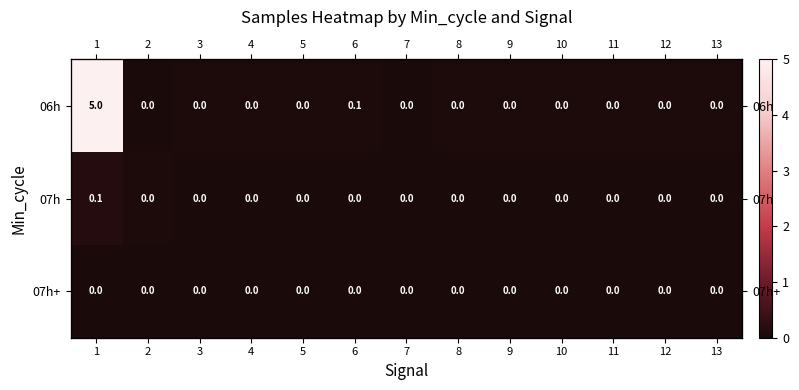

Rank the series at 4 from lowest to highest value.

07h+, 07h, 06h